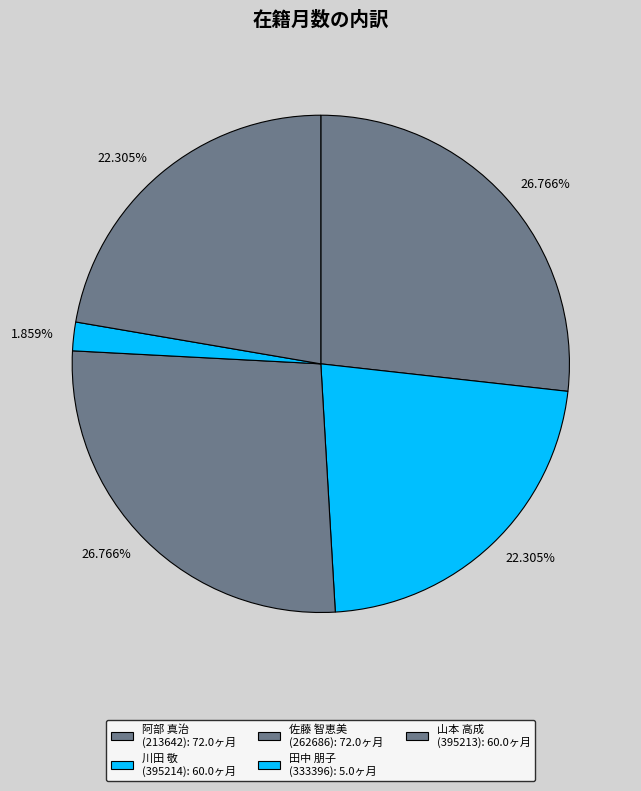

To the nearest percent, what is the difference between the largest and smallest slice percentages?

25%